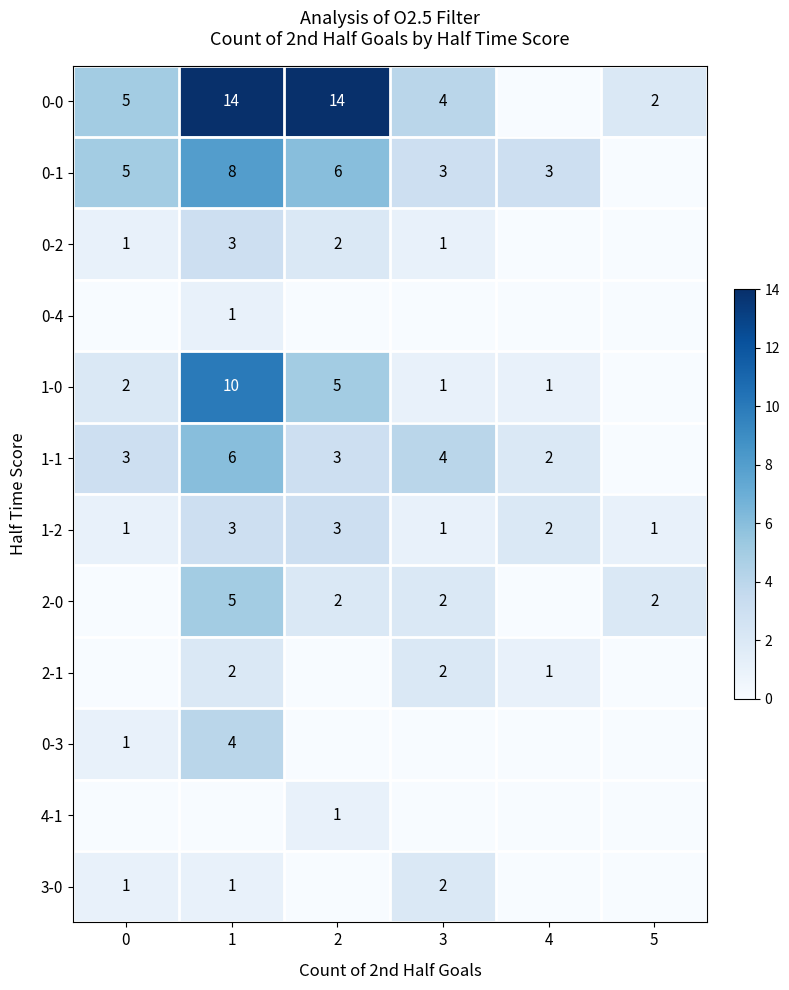

What is the sum of the 1-1 values at 4 and 1?

8